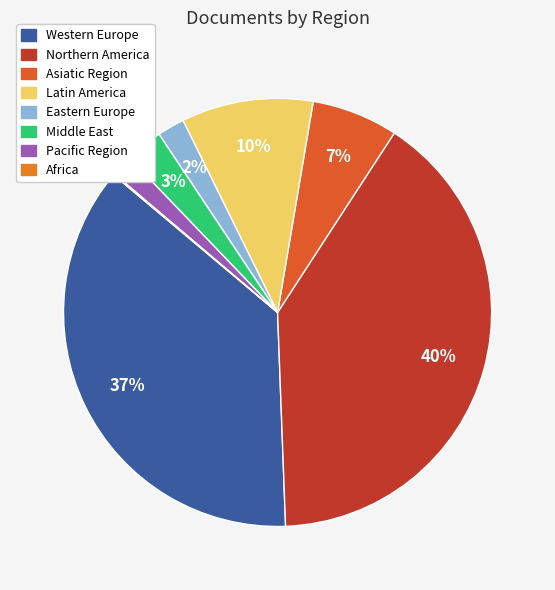

To the nearest percent, what percentage of the pie is Asiatic Region?

7%